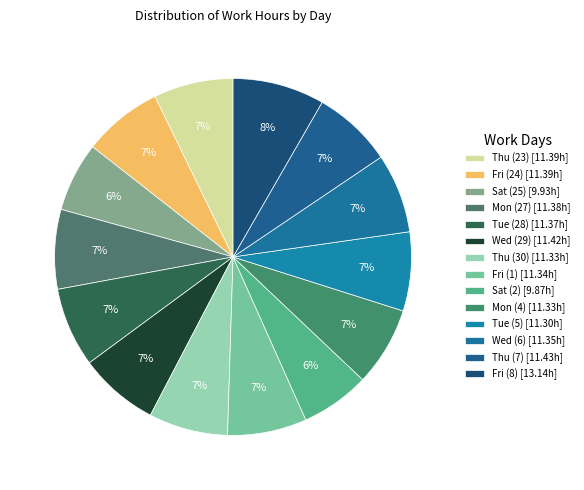

Combined, do Wed (29) and Mon (27) account for over 50%?

No